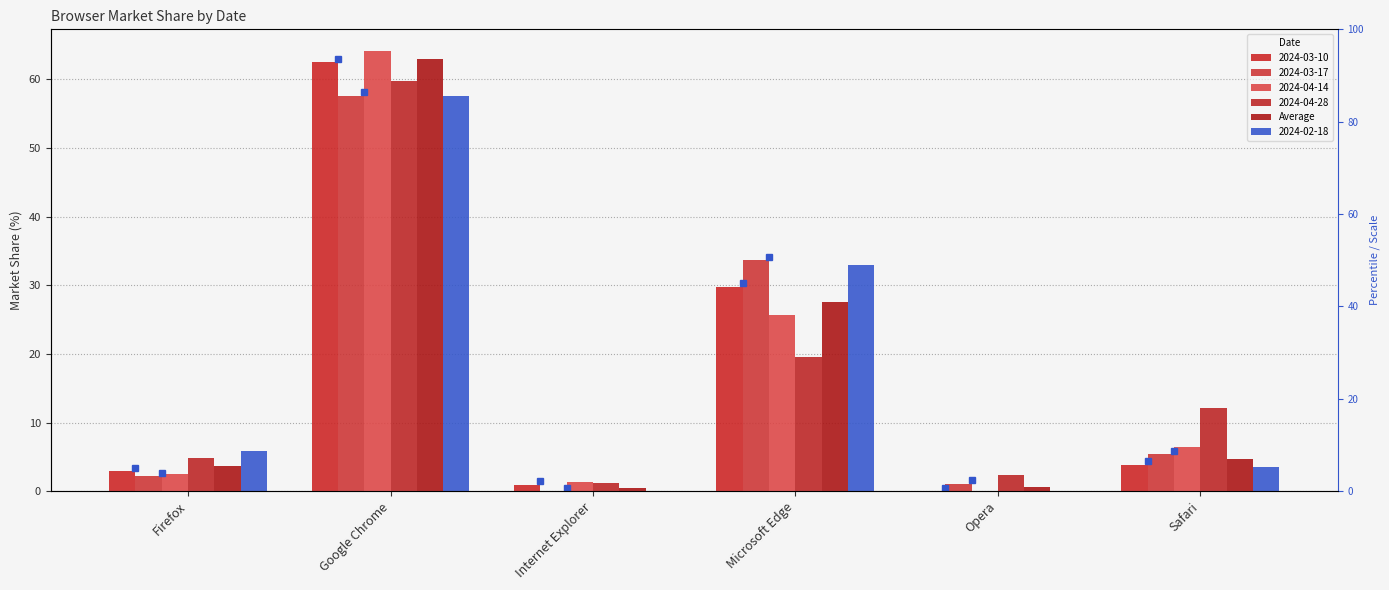

Where does the data first go above 4?

Google Chrome